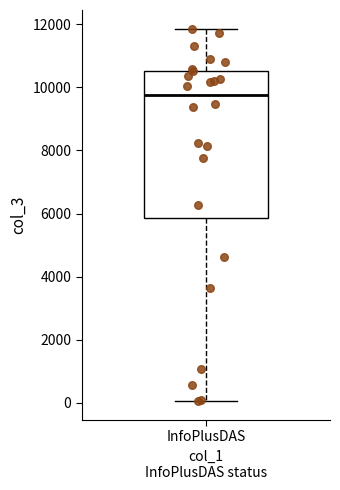

Transcribe this box plot: give where the median line is, the range the box spans, and where the two whiskers end, as read against the y-axis. The values are not printed on the chart, so give them approximately, as read against the axis.

median 9800, box 5800 to 10600, whiskers 0 to 11800